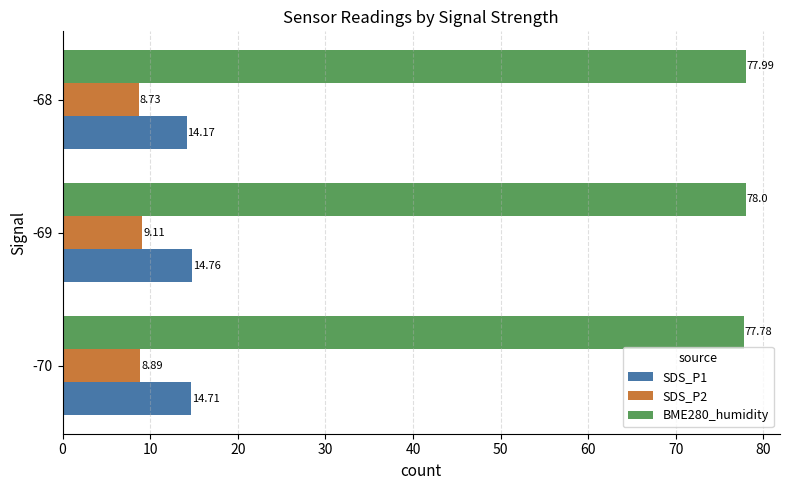

What are all the series names shown in the legend?

SDS_P1, SDS_P2, BME280_humidity